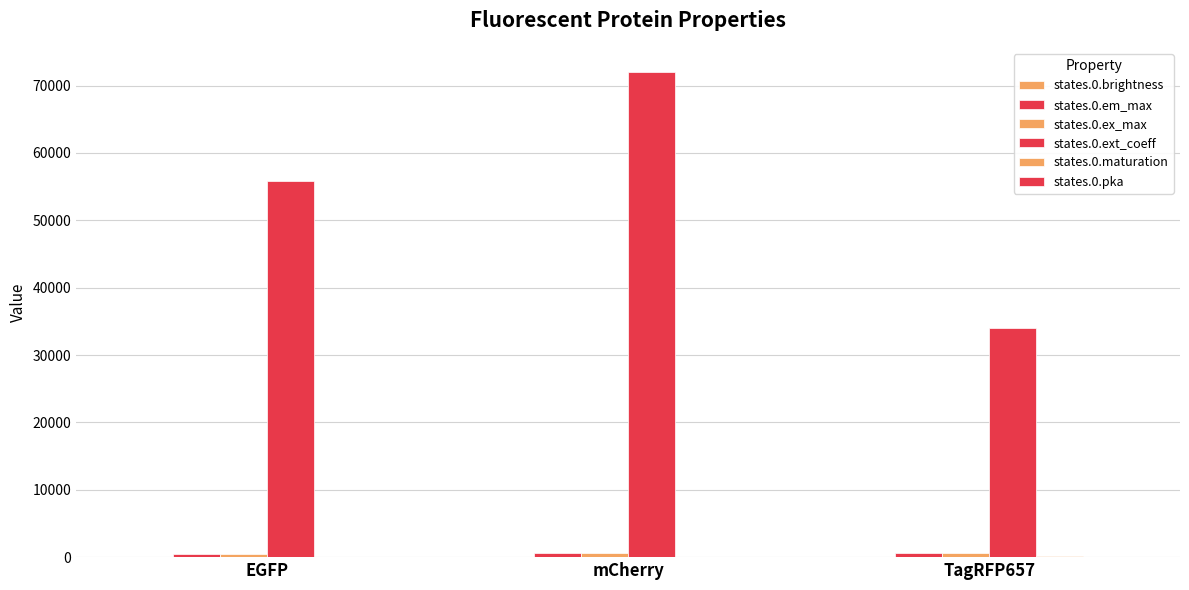

Are the bars horizontal?

No